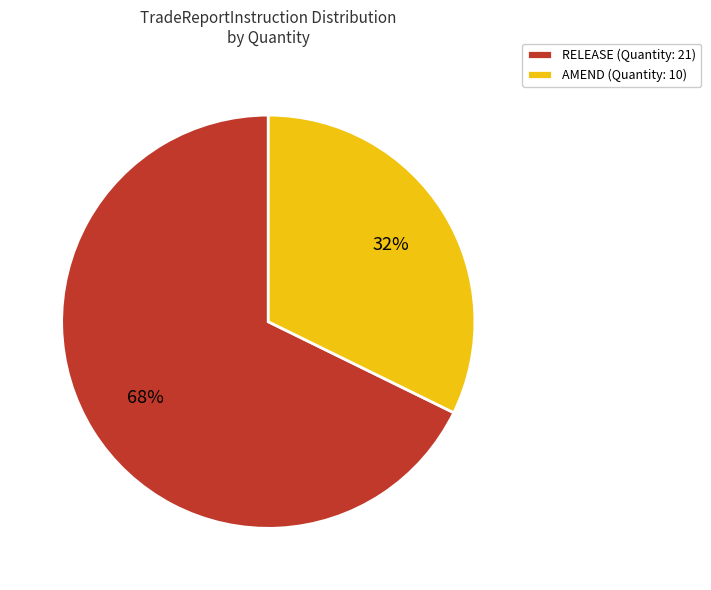

Is it true that AMEND (Quantity: 10) is 43% of the pie?

False